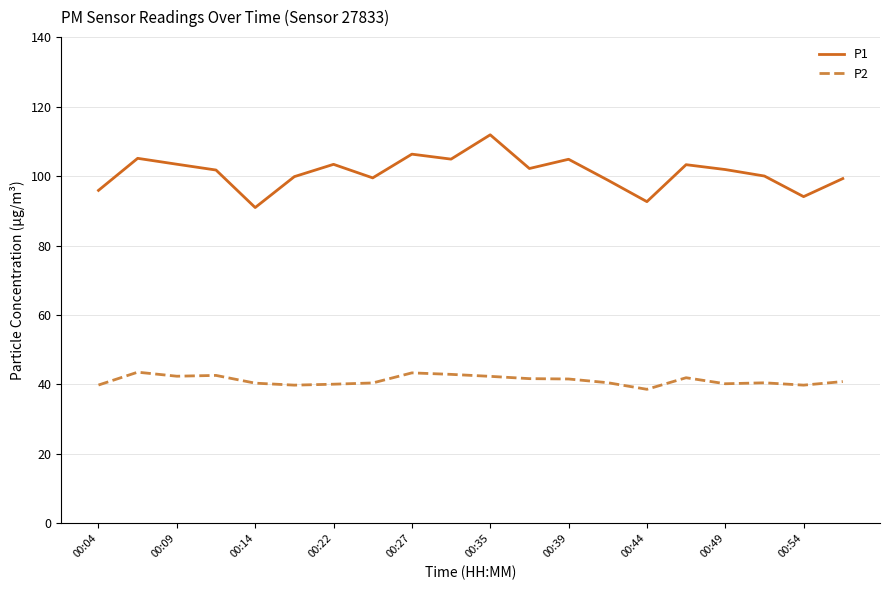

Which series has the widest spread of values?

P1